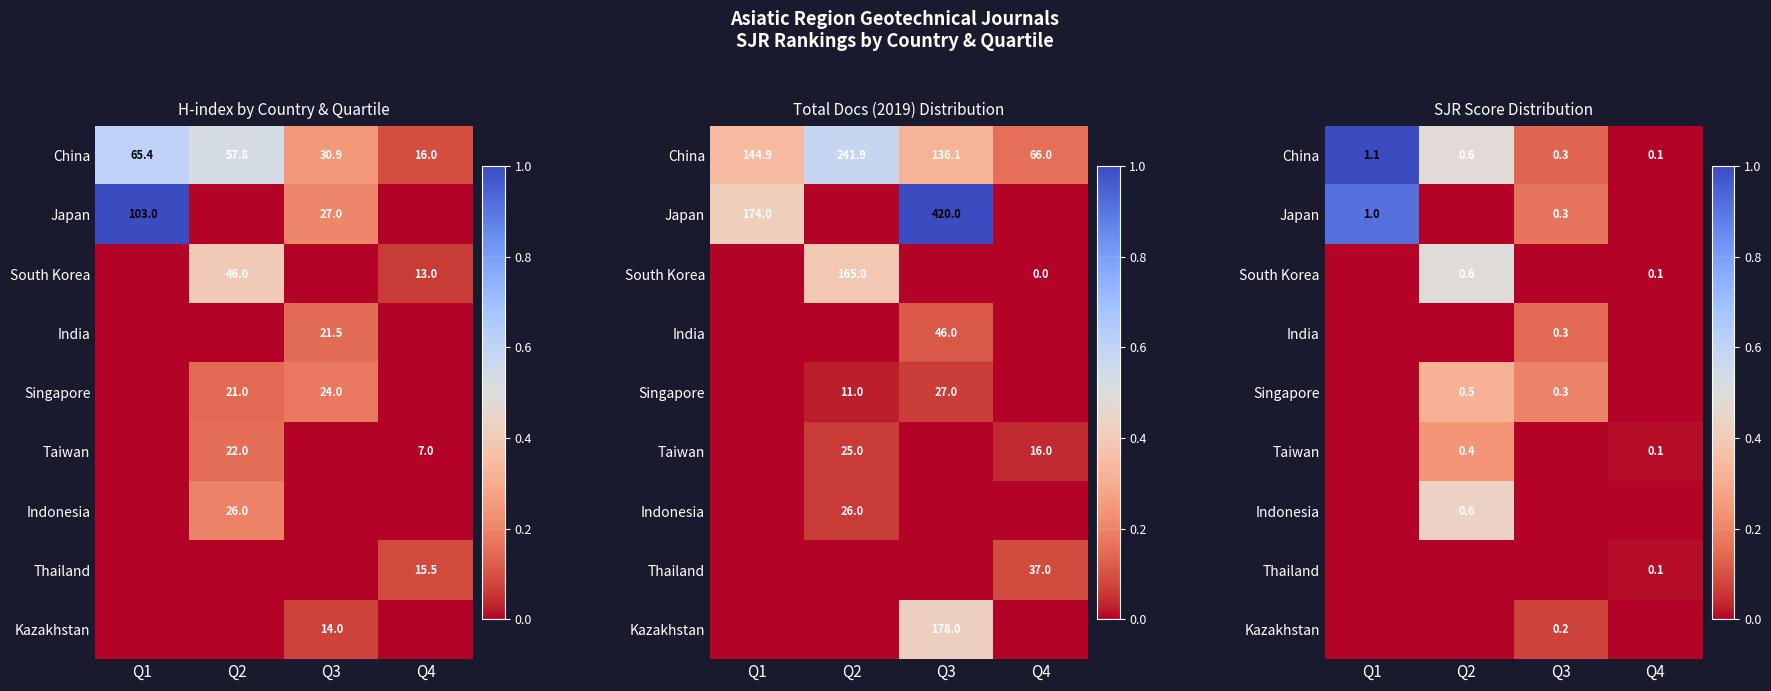

The Japan series shows 0.1 at Q3. True or false?

False